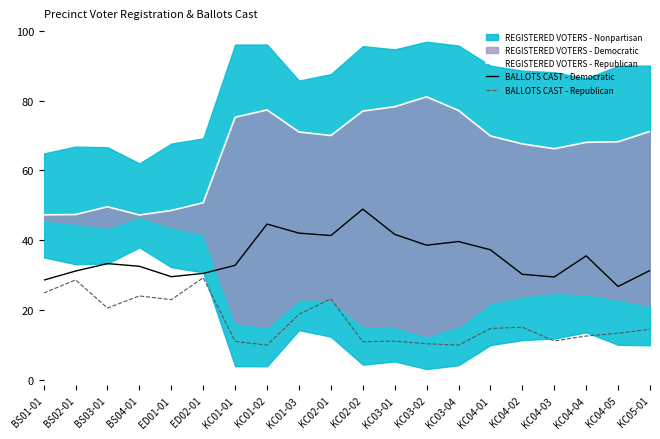

Reading left to right, list all the values displayed in this chart.

REGISTERED VOTERS - Republican: 47.3	47.4	49.6	47.2	48.5	50.8	75.2	77.3	71.0	70.0	77.0	78.2	81.1	77.2	69.9	67.6	66.2	68.0	68.2	71.2
BALLOTS CAST - Democratic: 28.6	31.2	33.3	32.6	29.6	30.5	32.8	44.6	42.1	41.4	48.9	41.7	38.6	39.7	37.3	30.3	29.5	35.6	26.8	31.4
BALLOTS CAST - Republican: 24.9	28.7	20.6	24.1	23.0	29.3	11.1	10.0	18.8	23.3	11.0	11.1	10.4	10.0	14.8	15.1	11.2	12.6	13.4	14.6